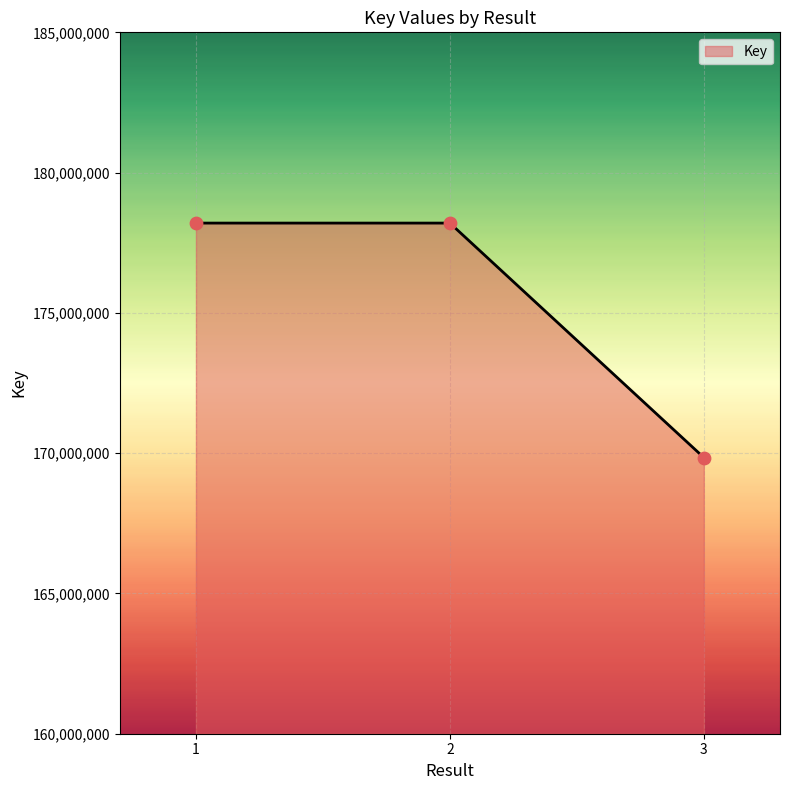

What is the change in value from 1 to 3?

-8357037